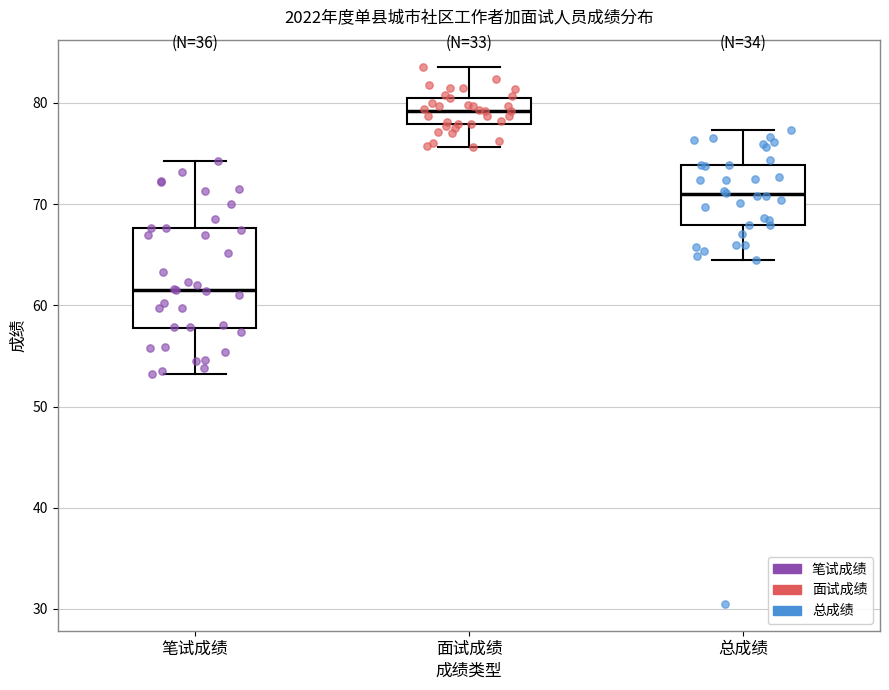

Comparing the boxes themselves (not the whiskers), which one is the tallest?

笔试成绩